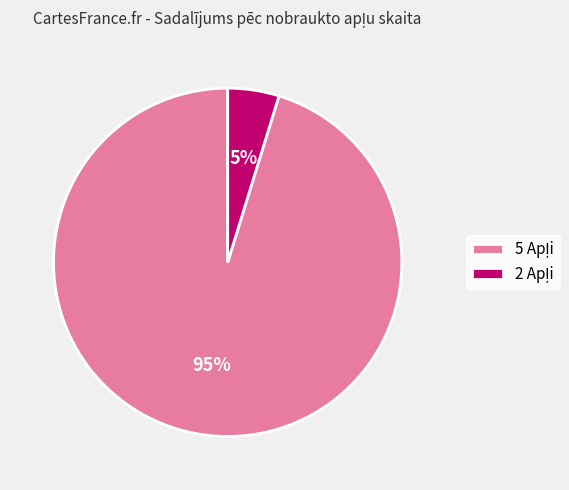

To the nearest percent, what is the difference between the largest and smallest slice percentages?

90%